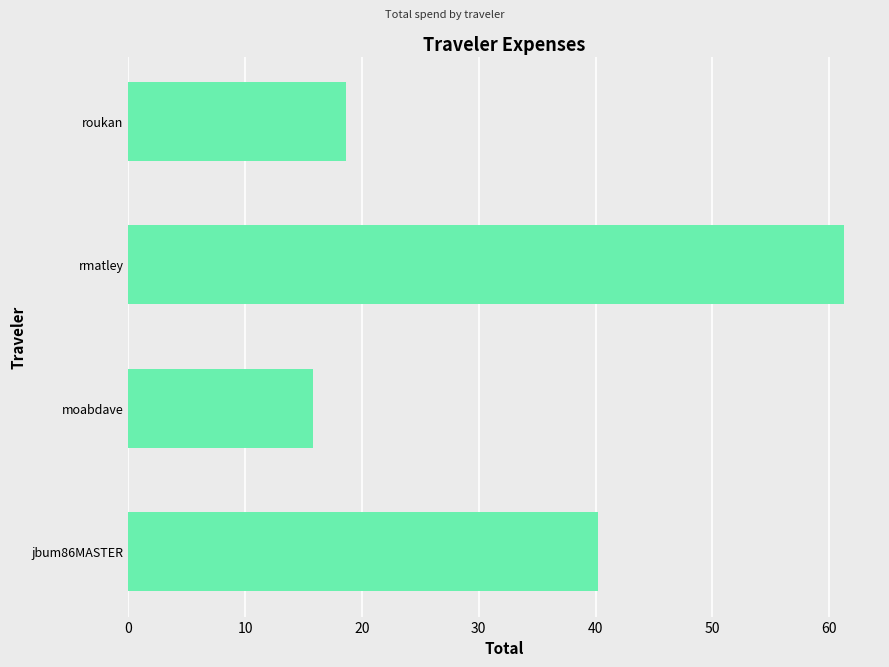

Where is the data nearest to the value 38?

jbum86MASTER